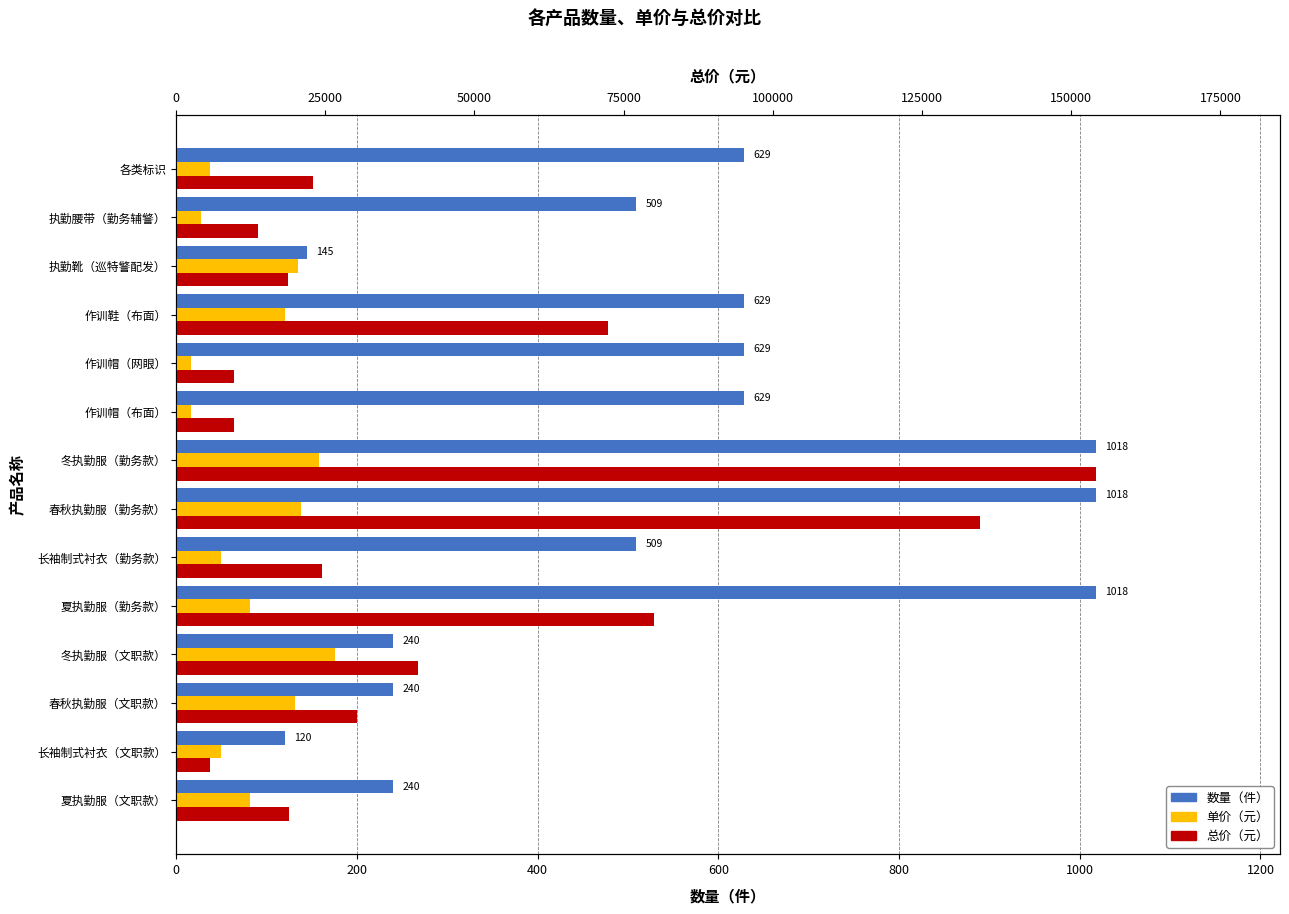

At 冬执勤服（勤务款）, list the series in order from smallest to largest.

单价（元）, 数量（件）, 总价（元）